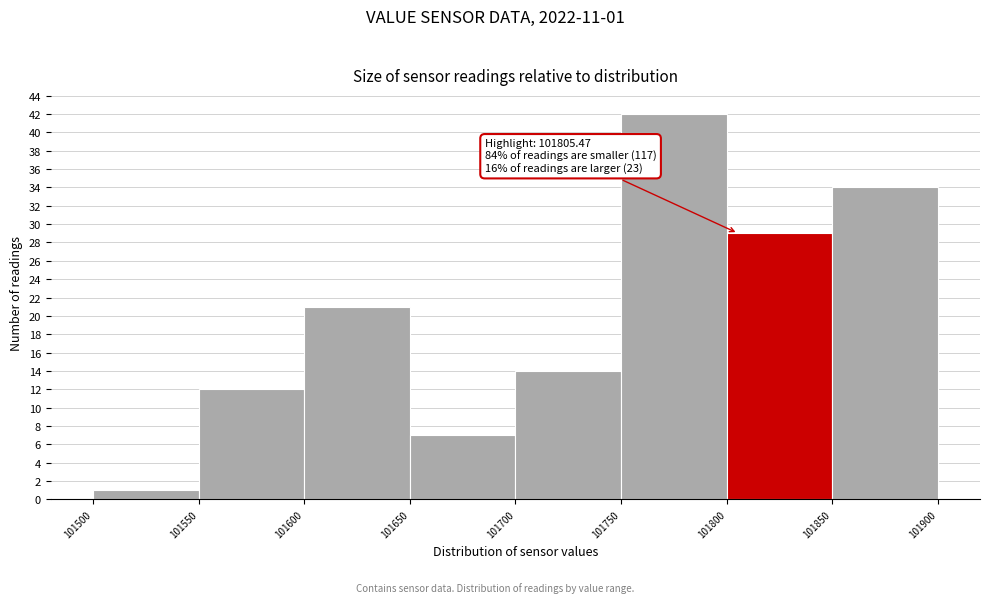

Which range on the x-axis has the tallest bar?

101750 to 101800